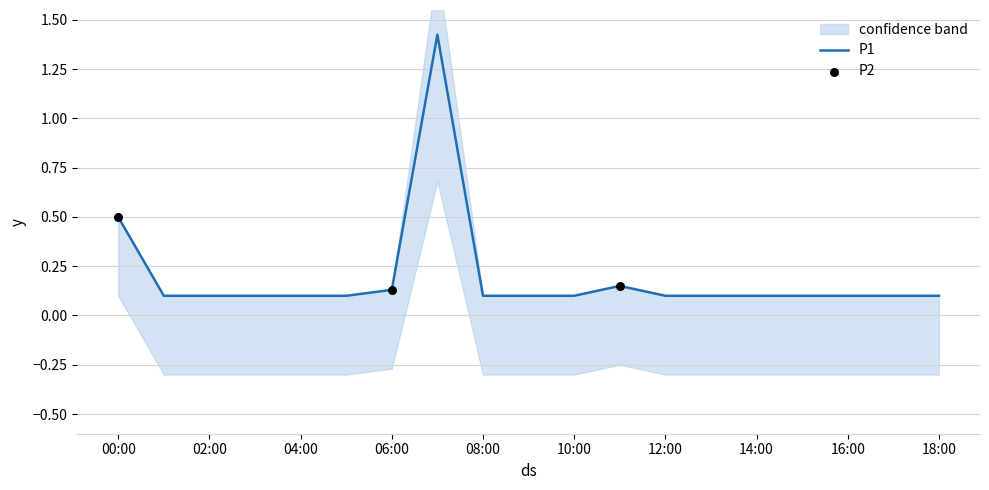

What is the change in value from 00:00 to 08:00?

-0.4